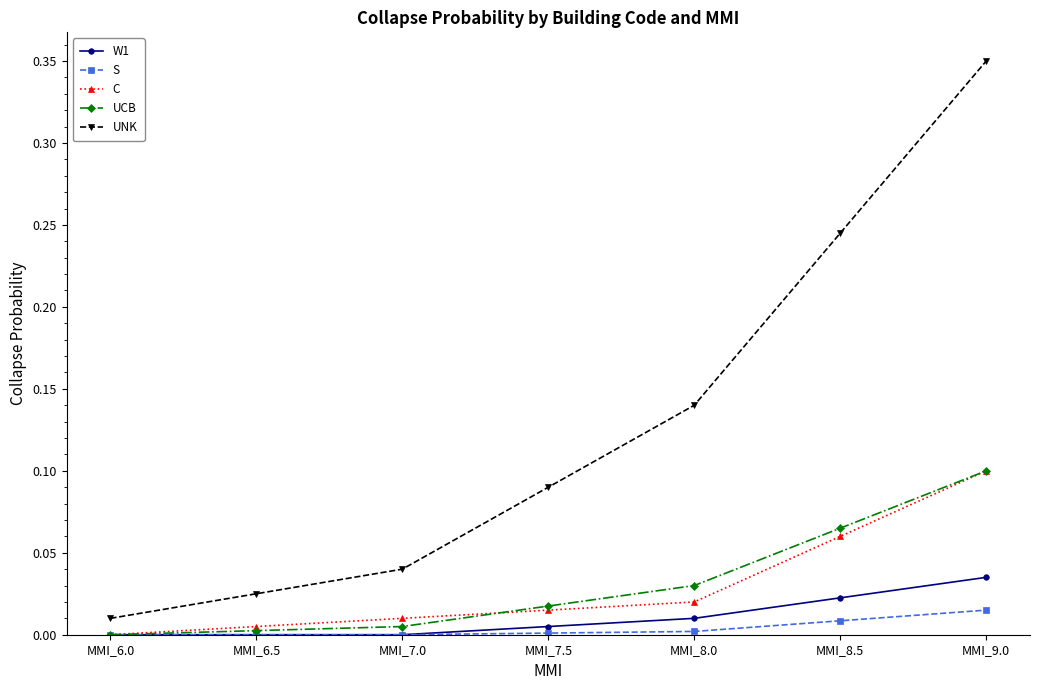

True or false: UNK and UCB intersect in this chart.

False